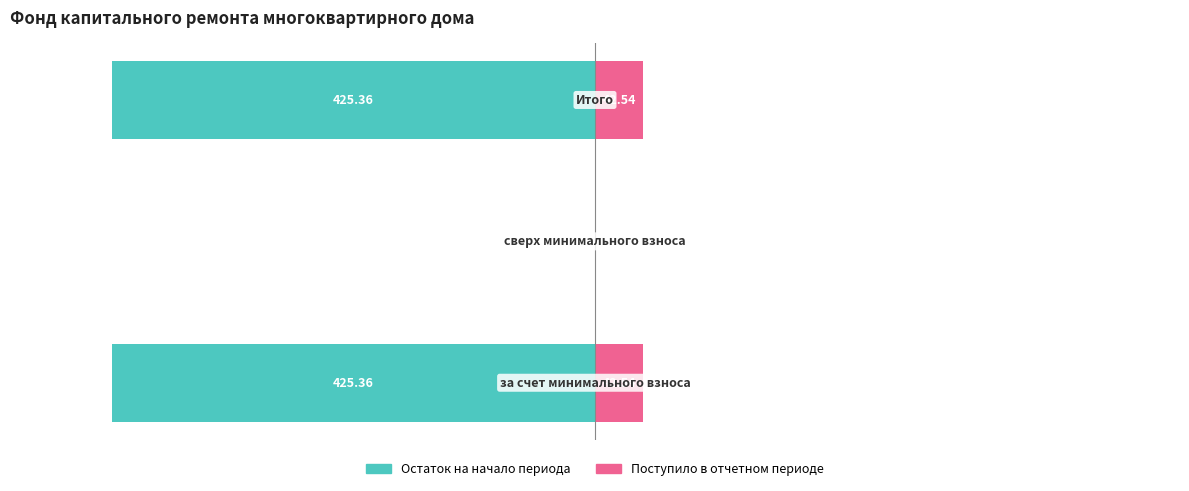

Between 0 and 1, which series saw the biggest shift?

Остаток на начало периода